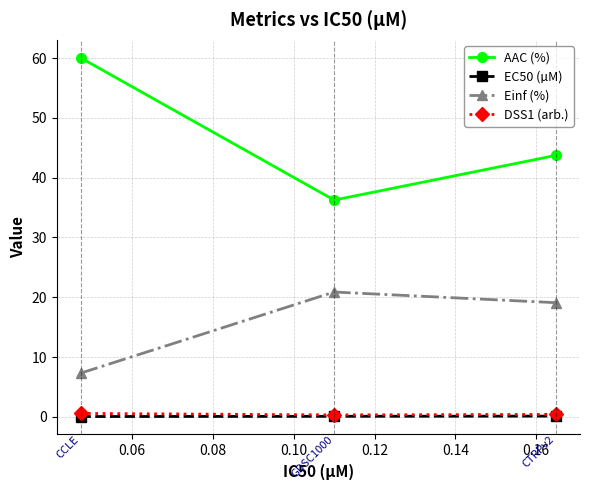

Which series has the largest total across all categories?

AAC (%)